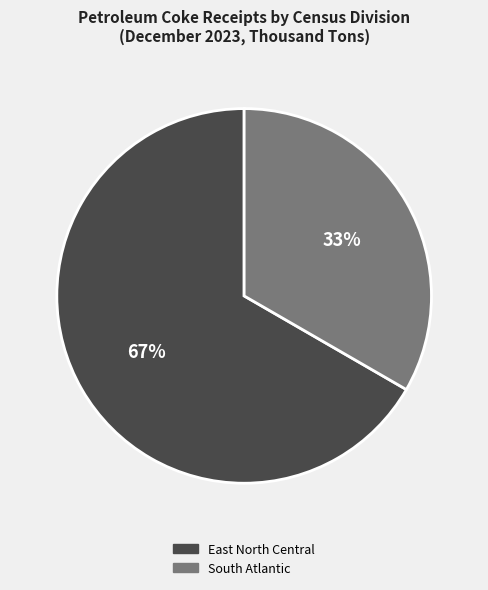

Count the number of slices in the pie.

2